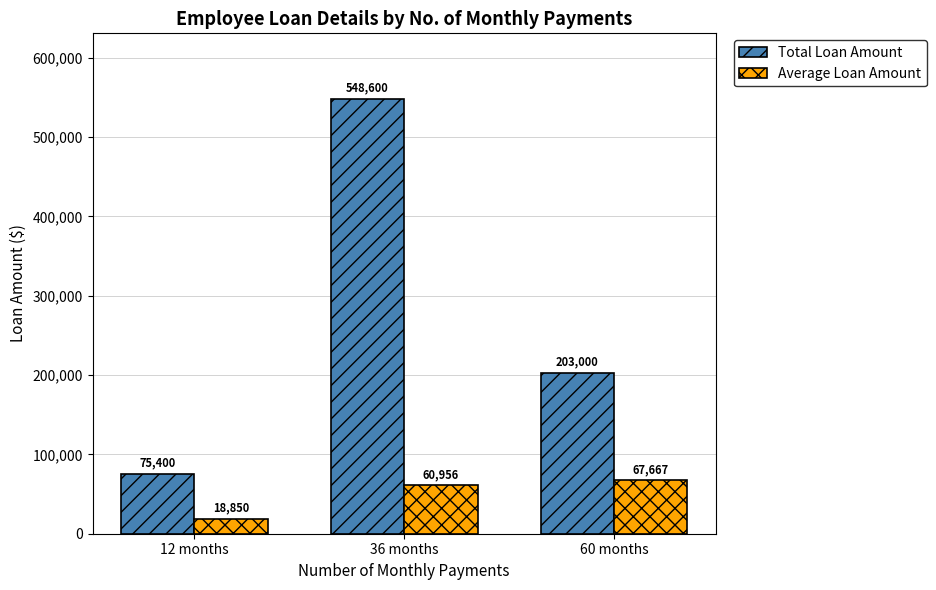

Is the value of Total Loan Amount at 36 months greater than the value of Average Loan Amount at 36 months?

Yes